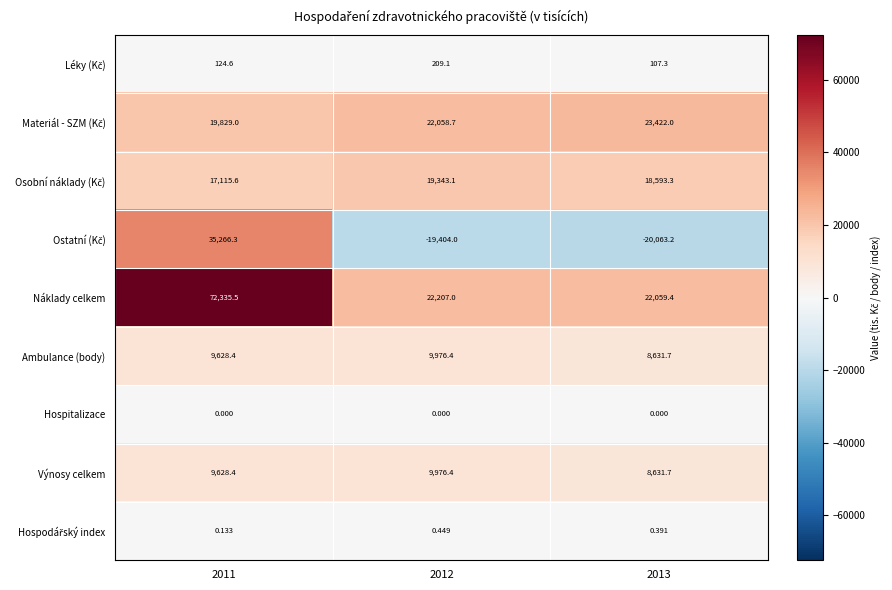

Which series has the largest total across all categories?

Náklady celkem